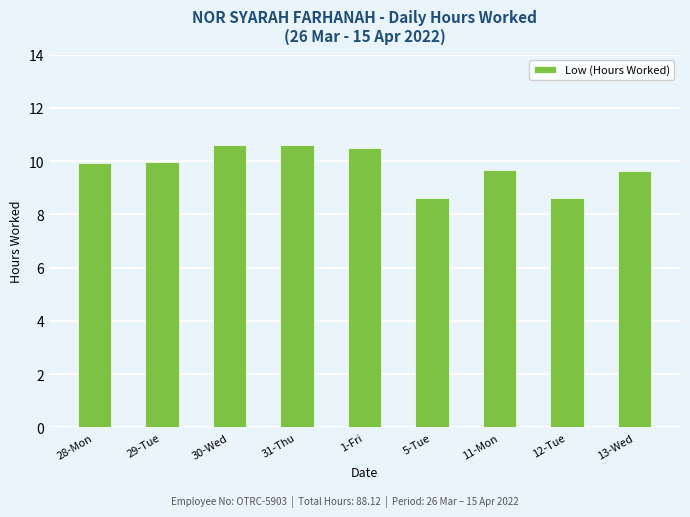

Where does the data first go above 9?

28-Mon